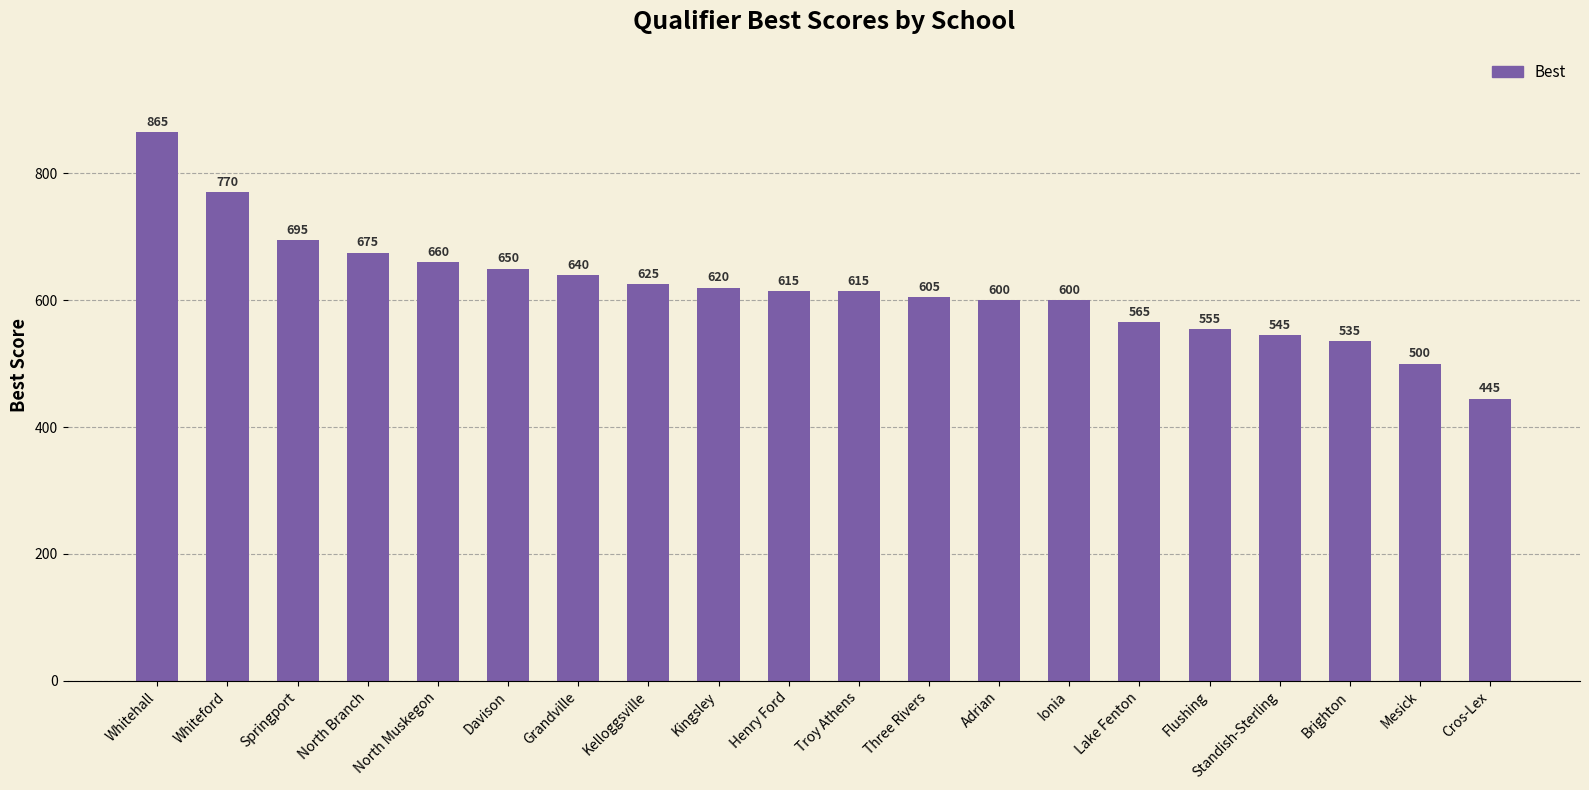

What is the ratio of the value at Whitehall to the value at Davison?

1.3